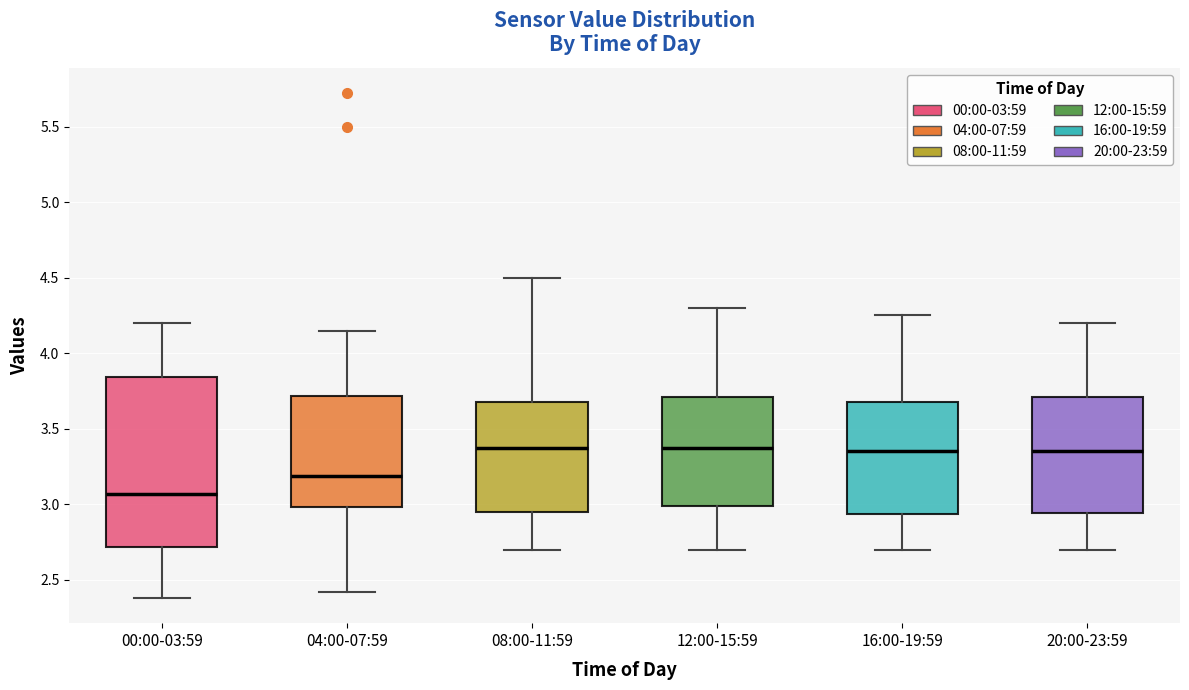

Which box has the lowest median line?

00:00-03:59